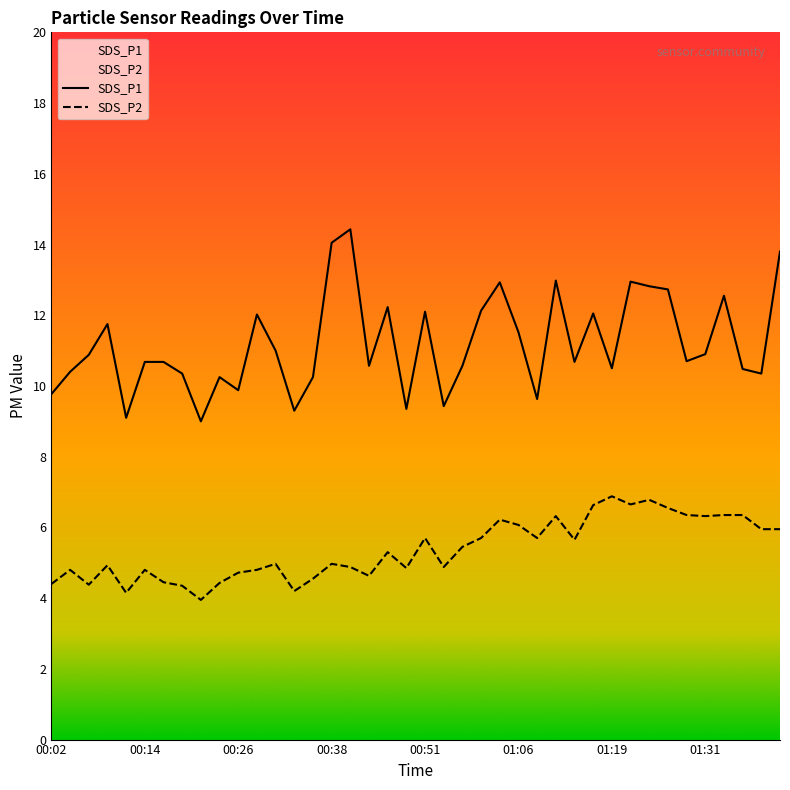

What is the label of the 35th point from the left?

01:29